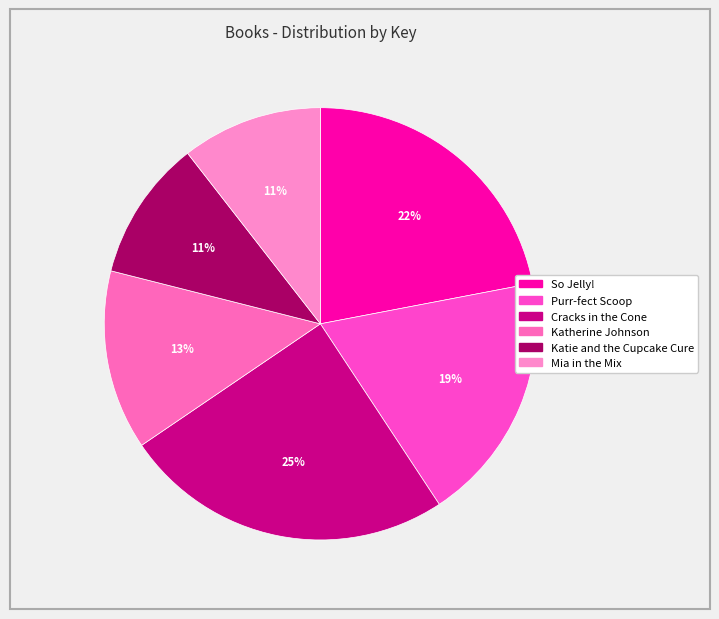

What percentage is the Katherine Johnson slice, to the nearest percent?

13%